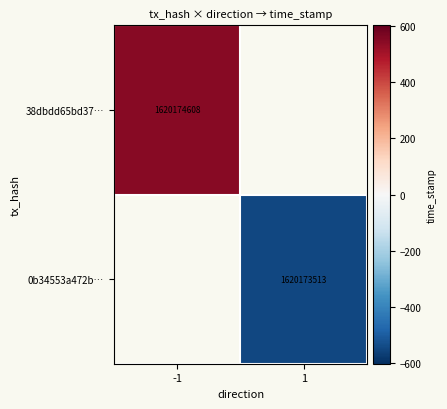

How many distinct data groups are displayed?

2